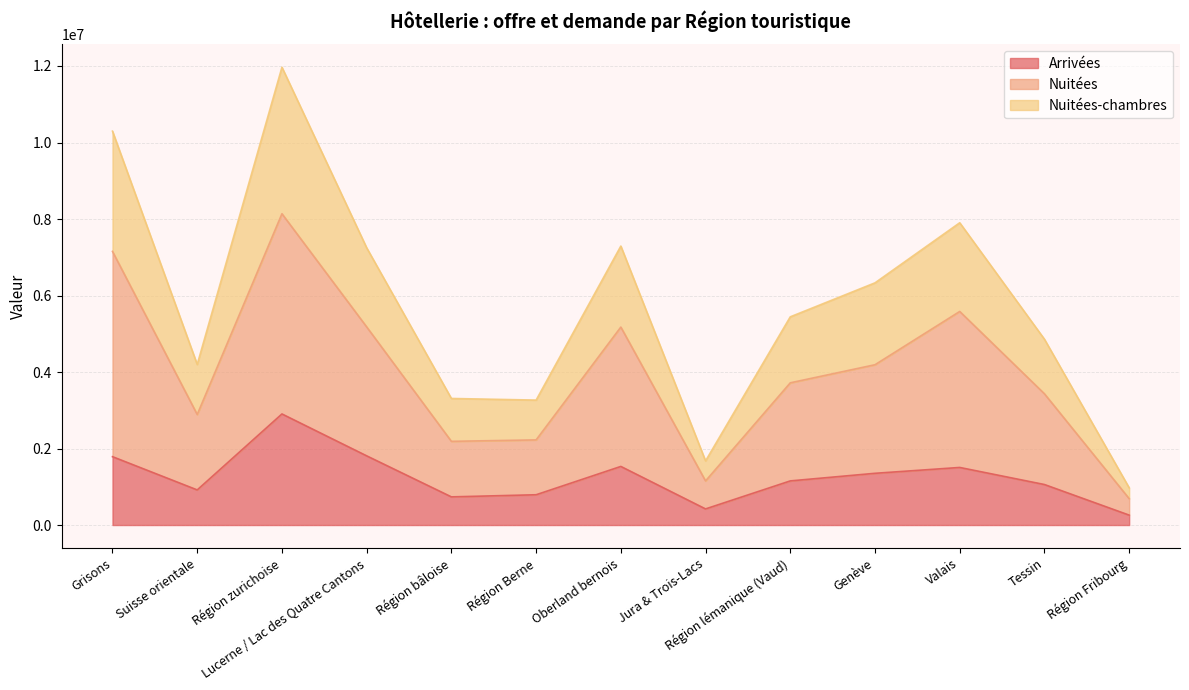

True or false: Nuitées and Nuitées-chambres cross at least once.

False